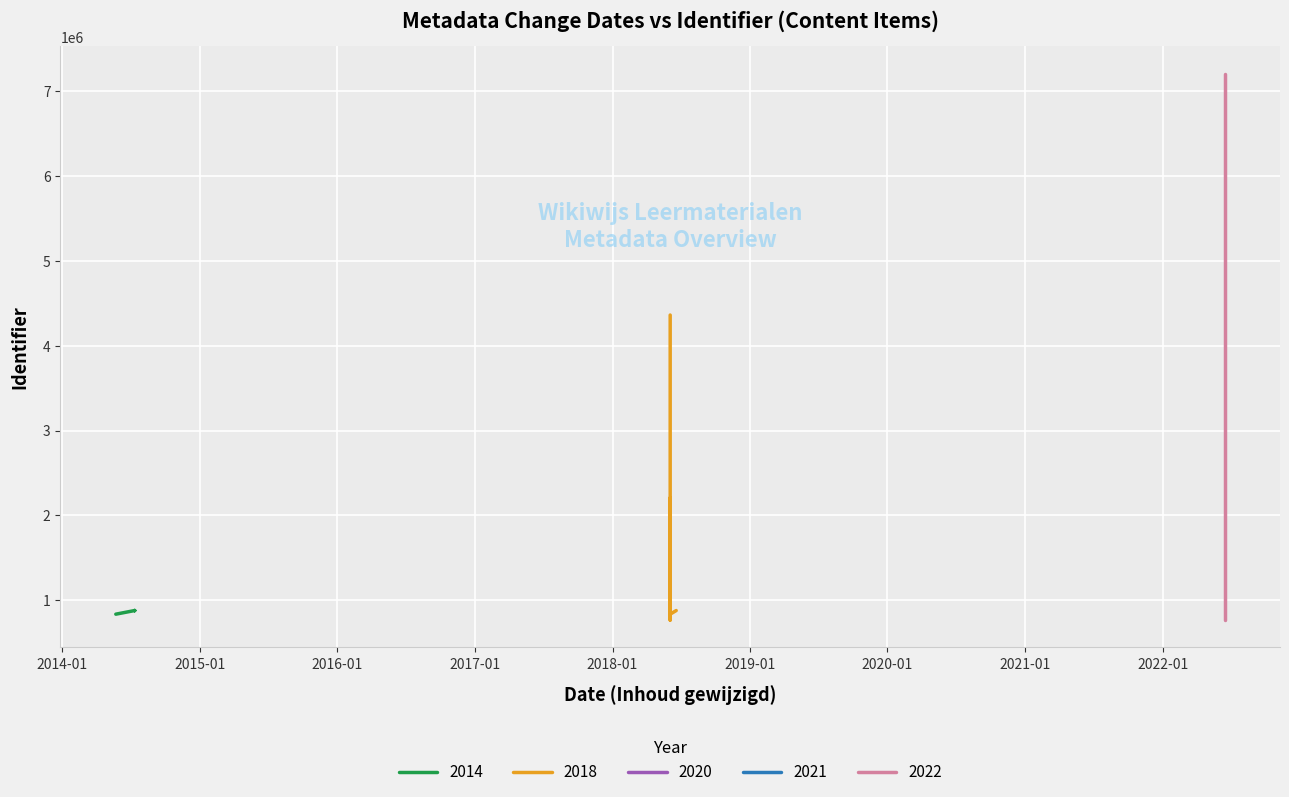

What is the difference between the second highest and second lowest values?

6434042